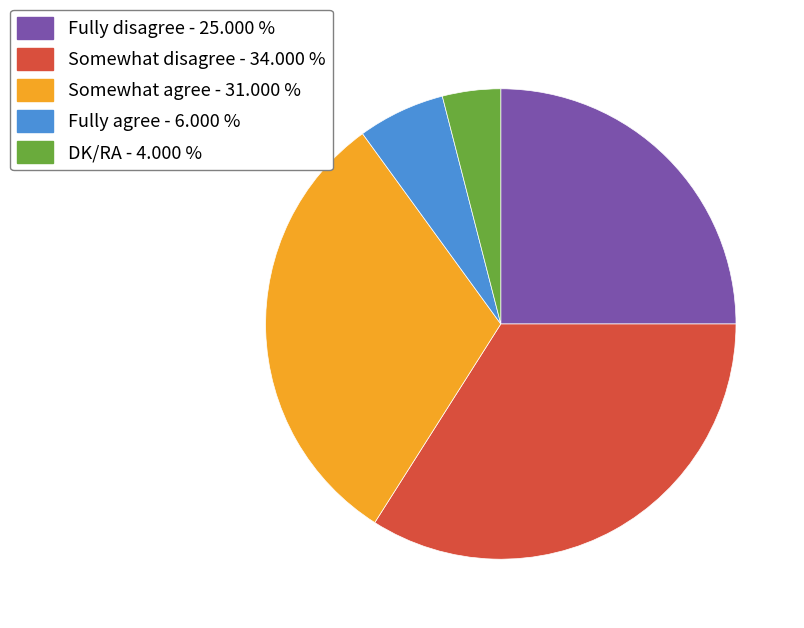

The Fully disagree slice represents 32% of the pie. True or false?

False